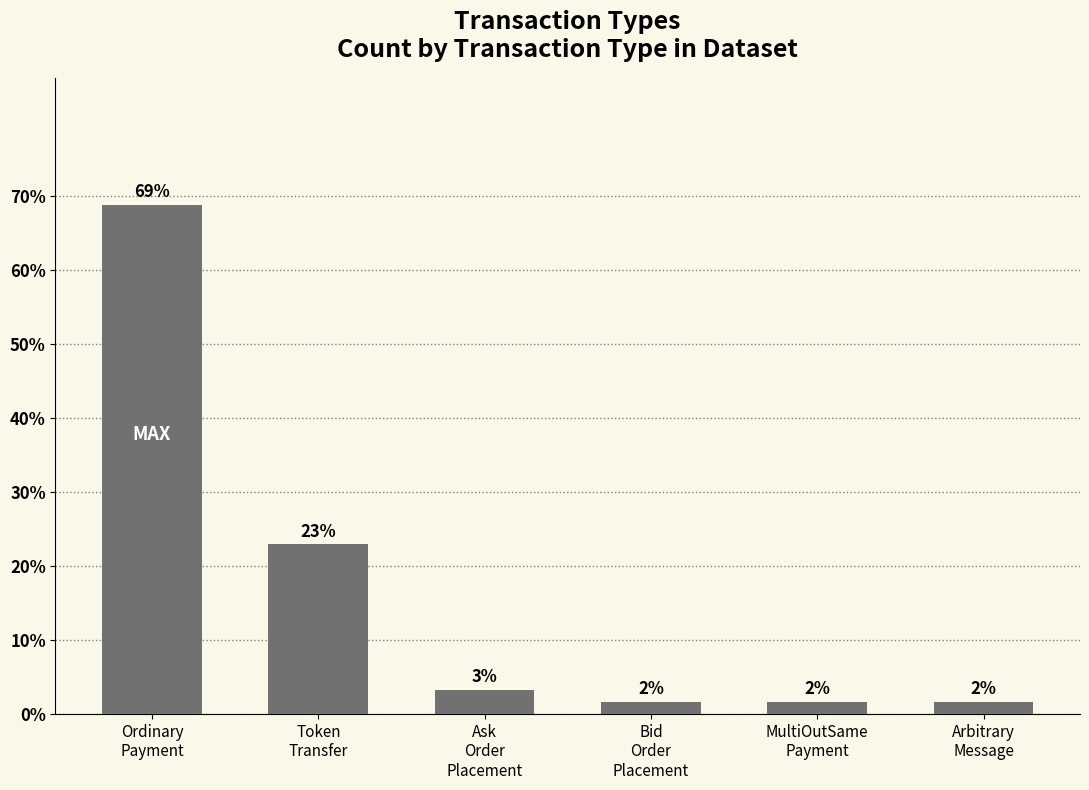

Are the bars horizontal?

No